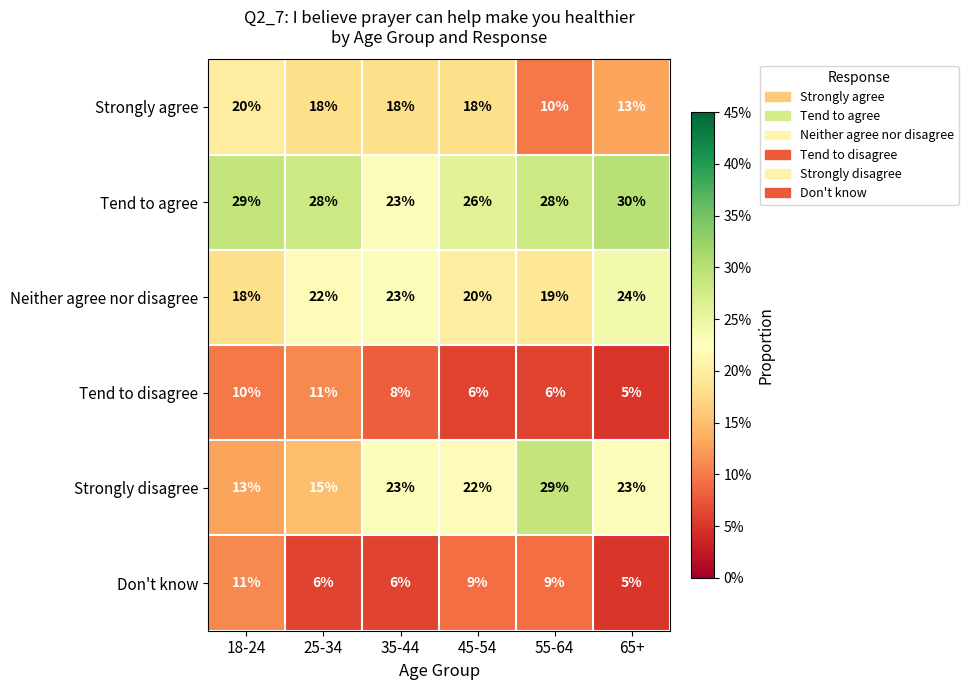

The value of Tend to agree at 18-24 is 49. True or false?

False